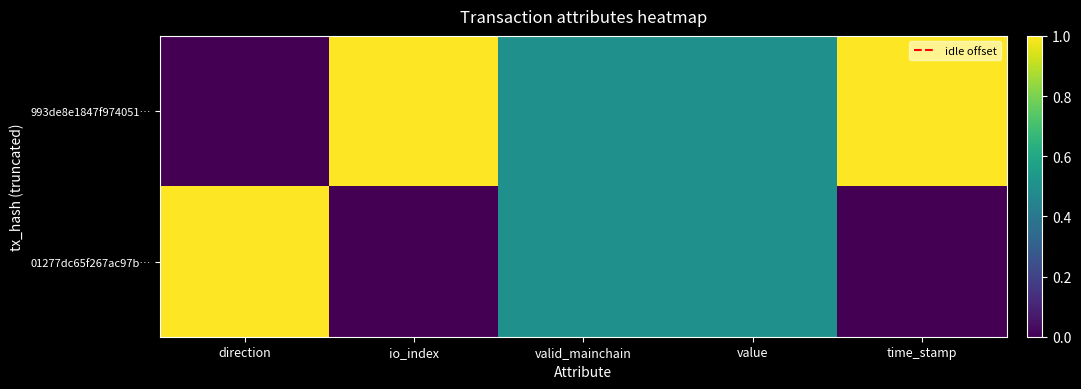

Which category has the highest value across all series?

io_index